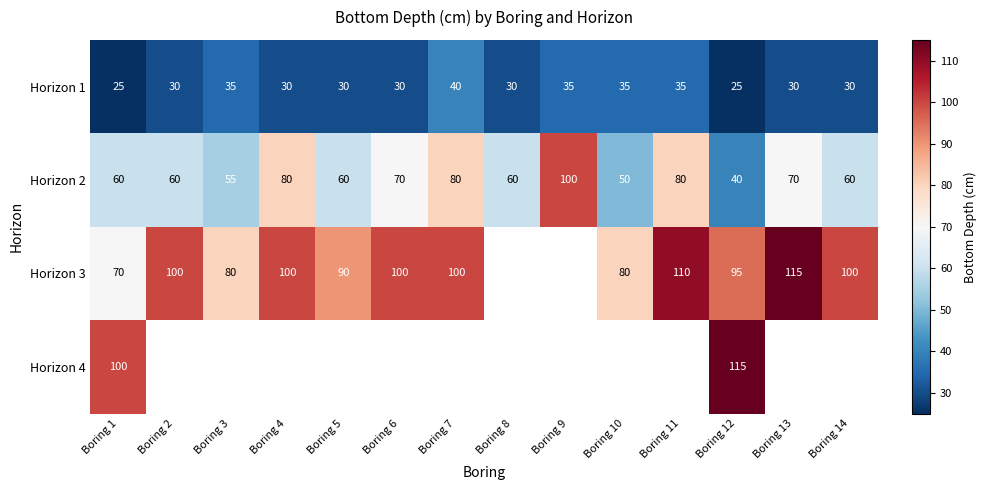

What is the total value across all series at Boring 1?

255